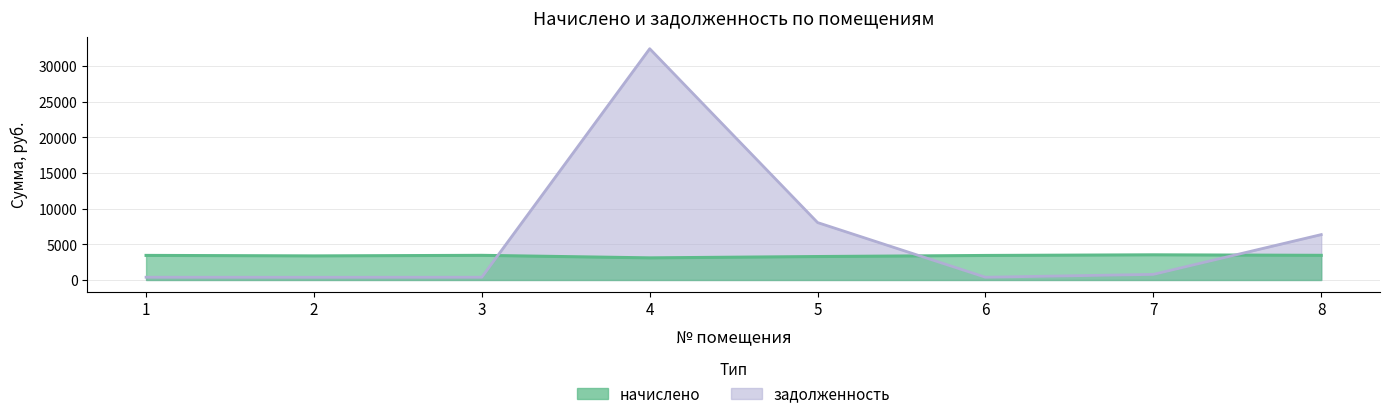

Does the chart display data point markers on the line(s)?

No